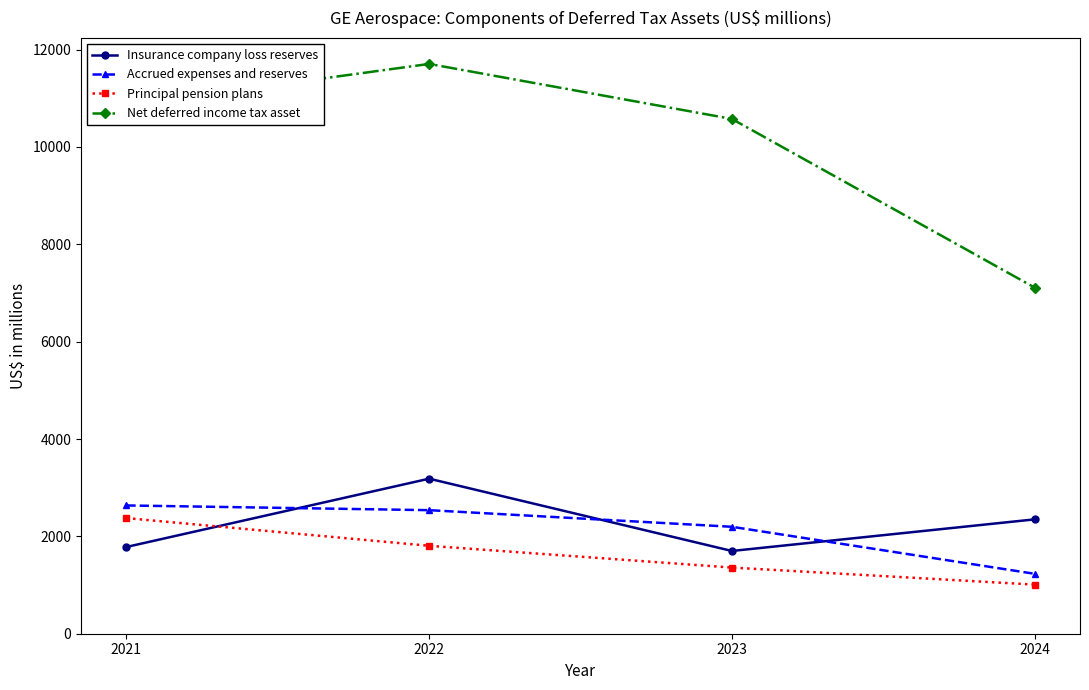

Count the number of data series in this chart.

4